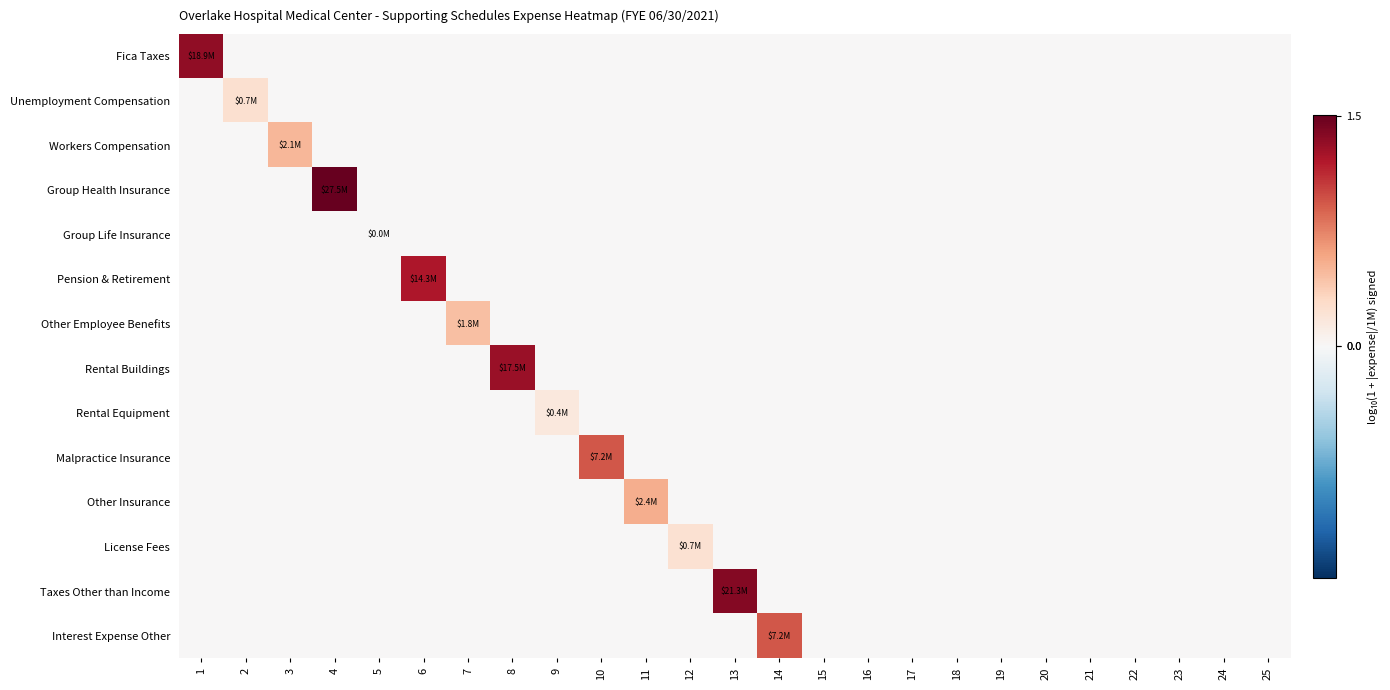

Which category has the lowest value across all series?

2